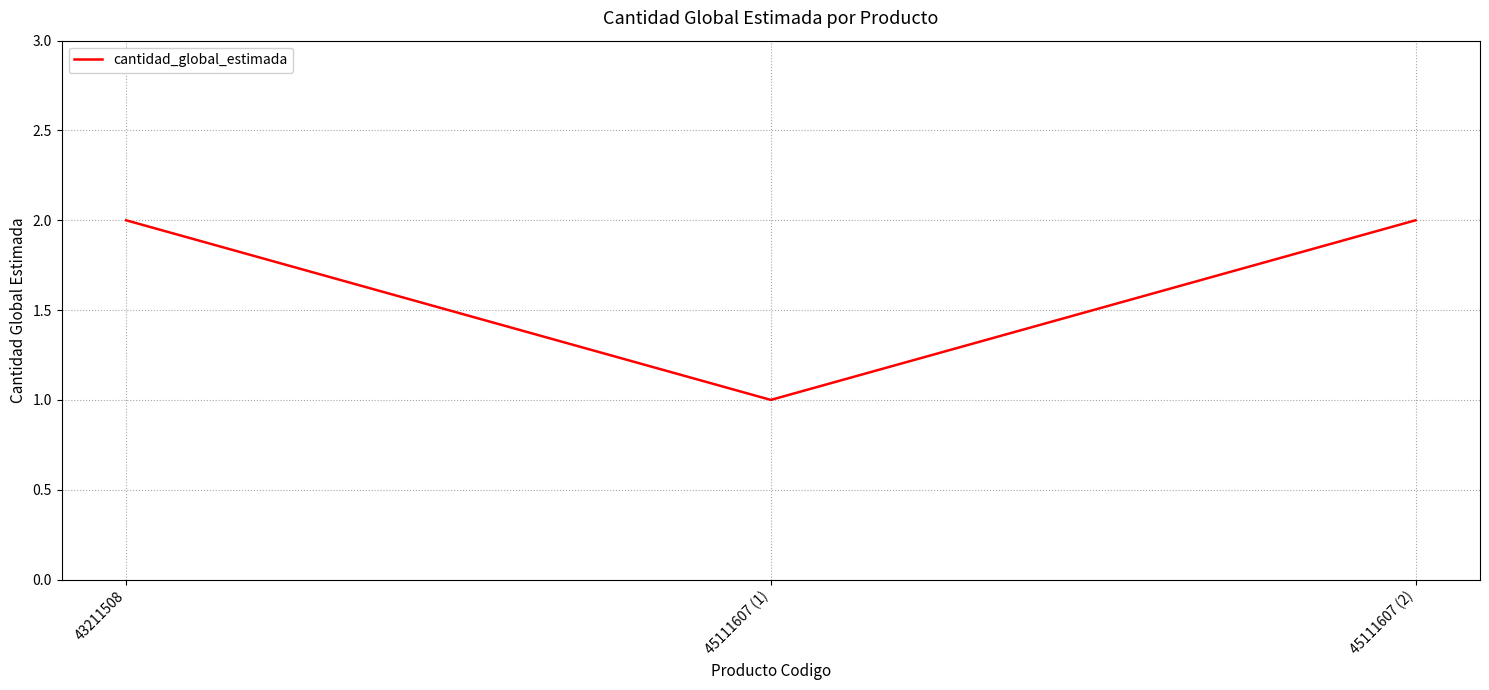

Approximately how many times larger is the value at 45111607 (1) compared to 45111607 (2)?

0.5